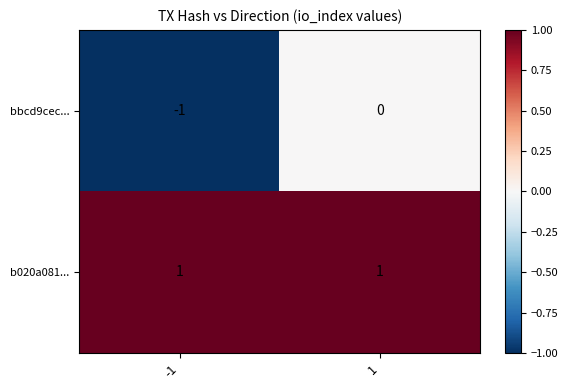

True or false: b020a081... has a value of 1 at 1.

True